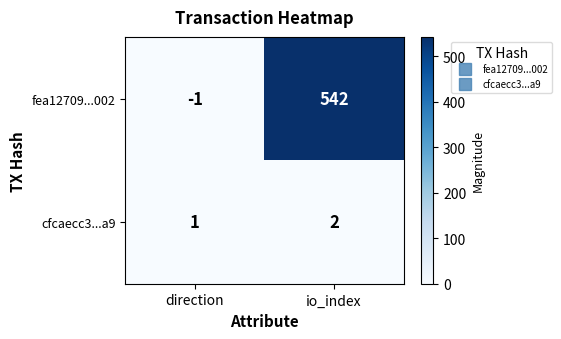

What is the sum of all cfcaecc3...a9 values?

3